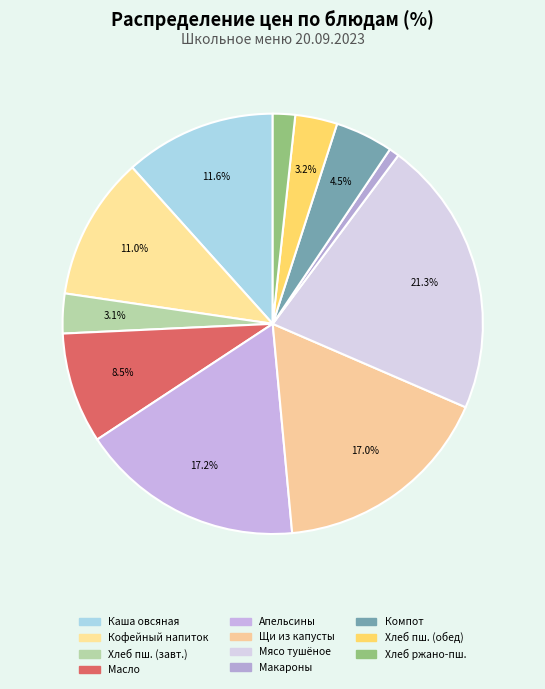

To the nearest percent, what is the average slice percentage?

9%